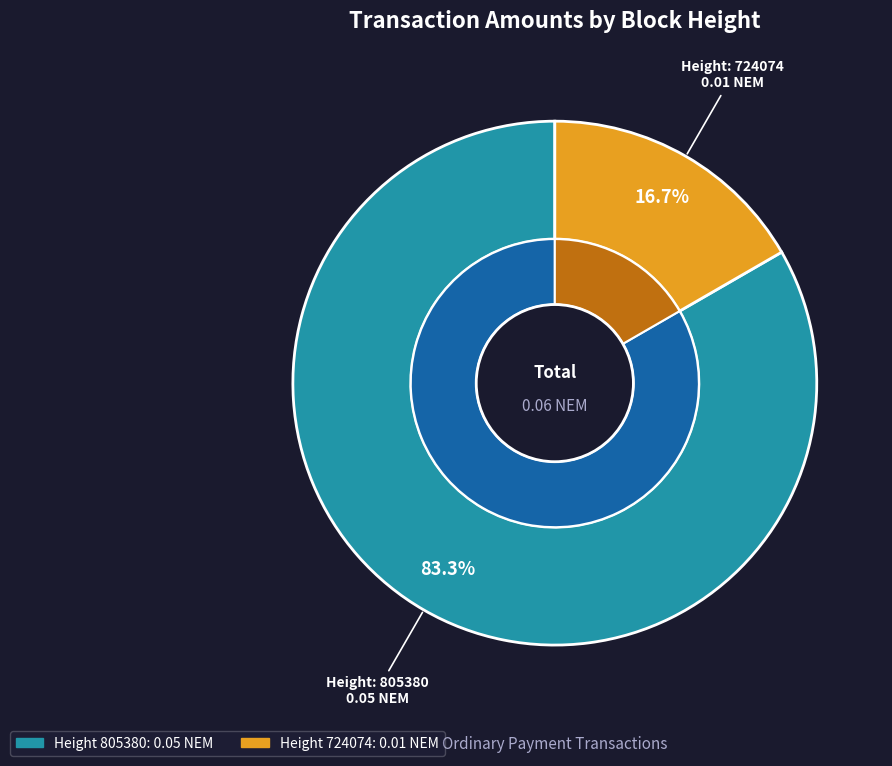

Rank the categories by value from highest to lowest.

805380, 724074